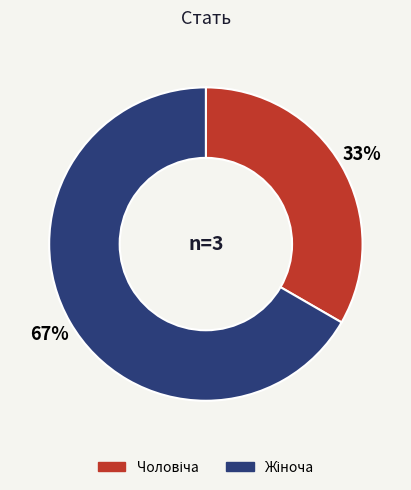

Does any single category account for the majority?

Yes